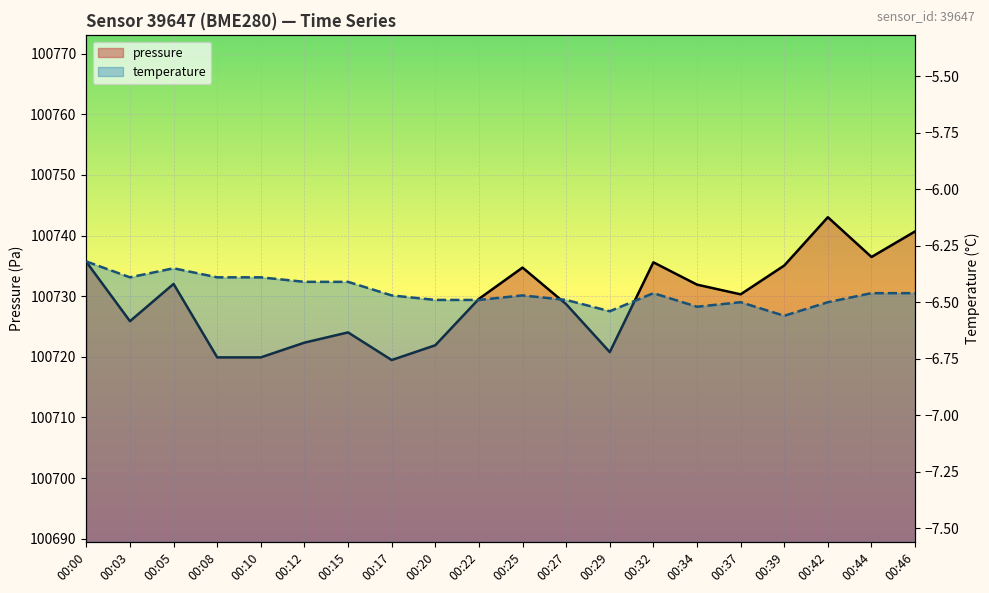

Which category has the highest value across all series?

00:42